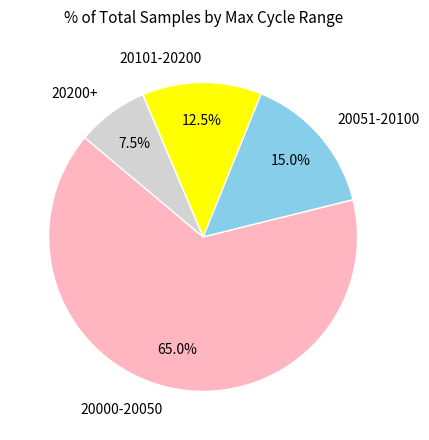

Between 20000-20050 and 20101-20200, which is larger?

20000-20050